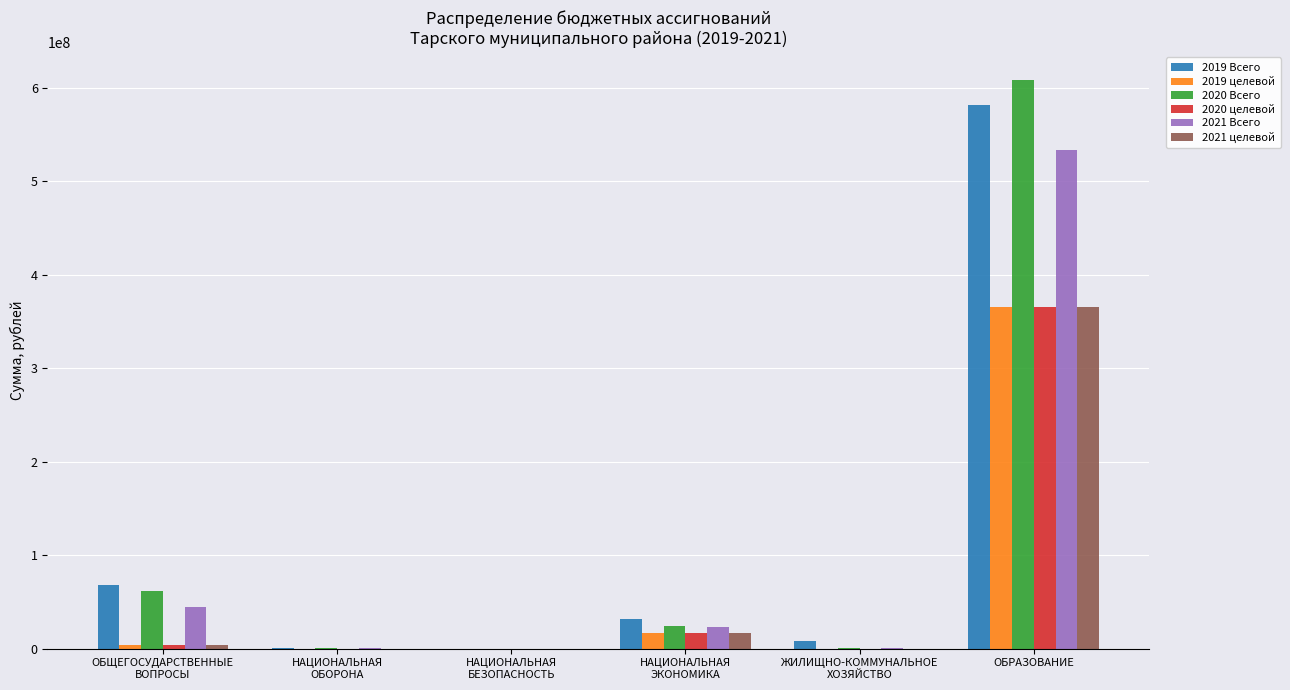

Are the bars horizontal?

No